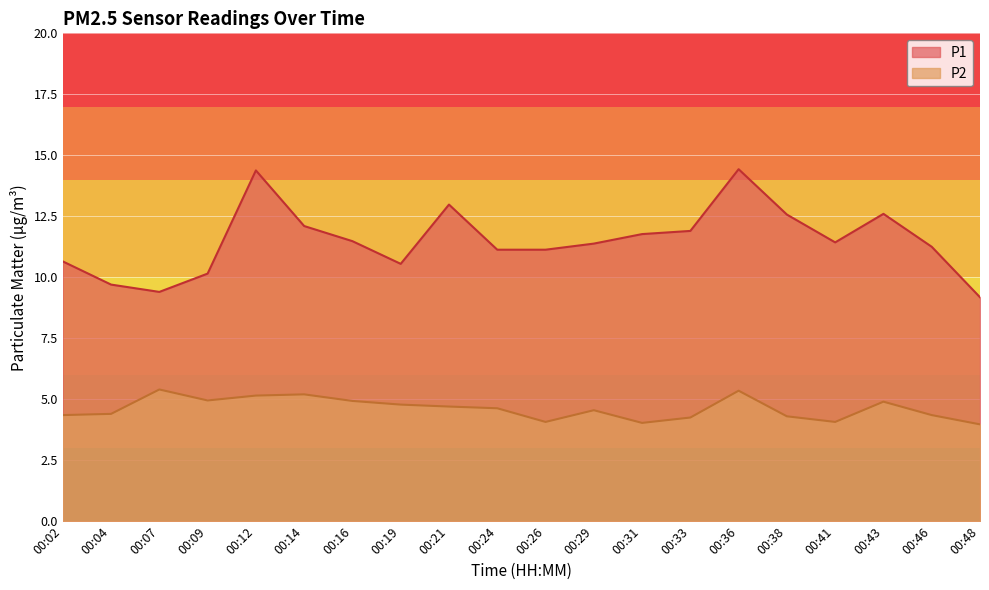

What is the difference between the P2 values at 00:04 and 00:43?

0.5